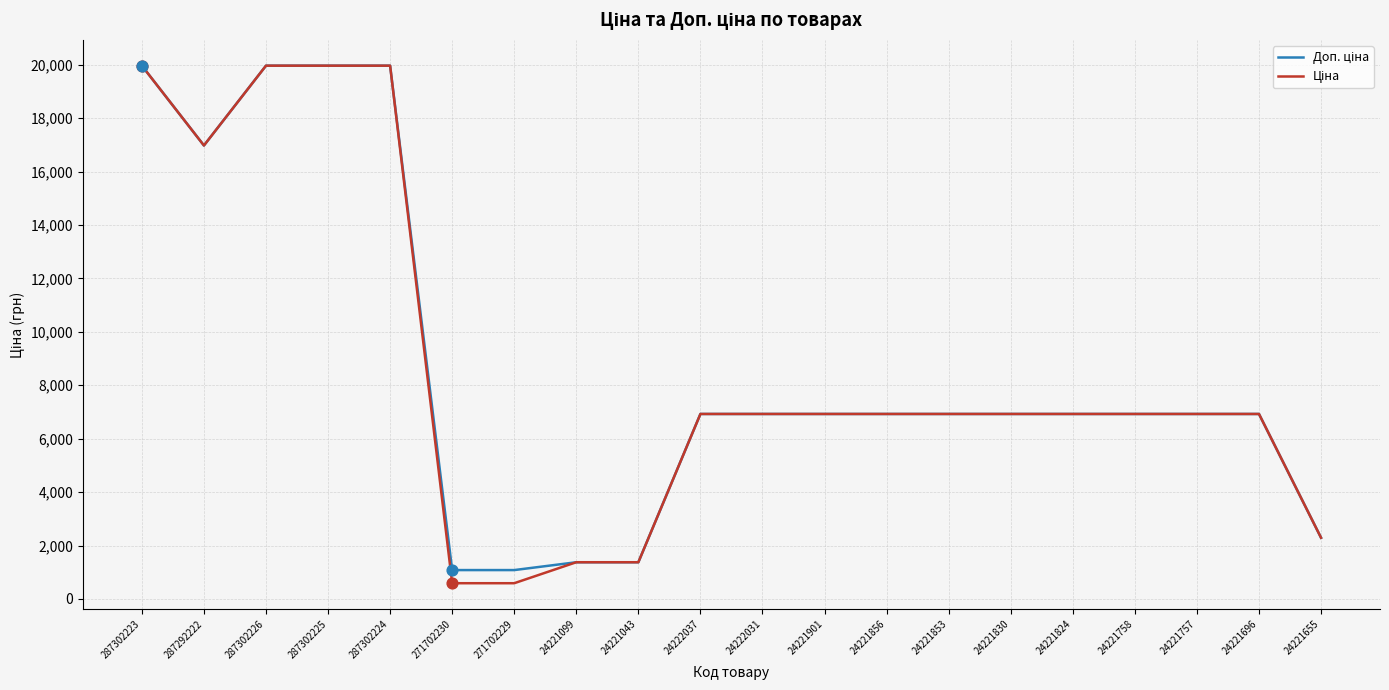

What is the total value across all series at 287302225?

39928.3